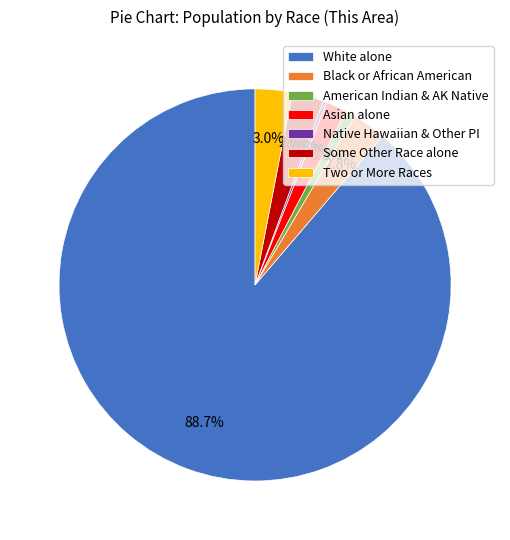

Between Native Hawaiian & Other PI and Some Other Race alone, which is larger?

Some Other Race alone